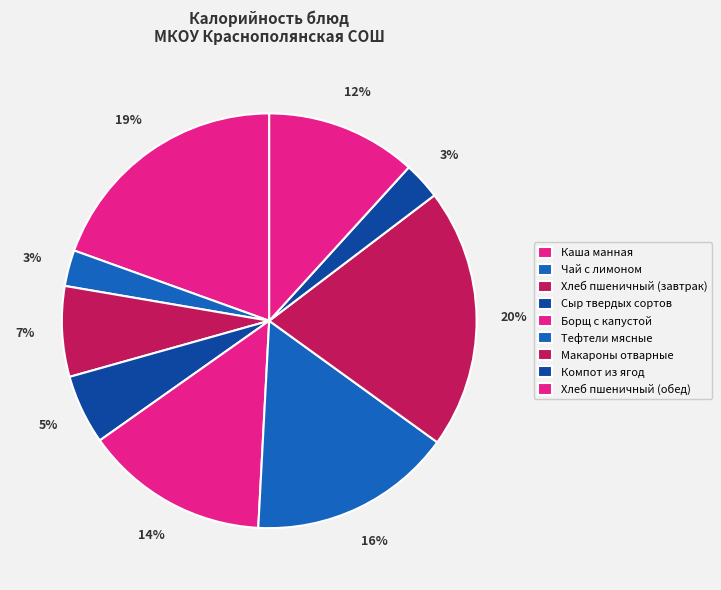

Which category has the smallest portion of the pie?

Чай с лимоном